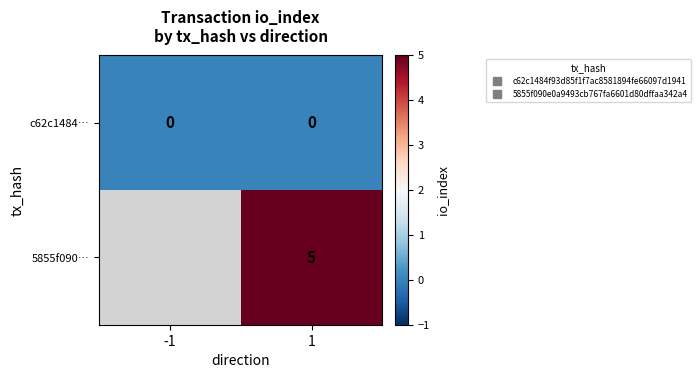

At which category is the sum across all series the highest?

1